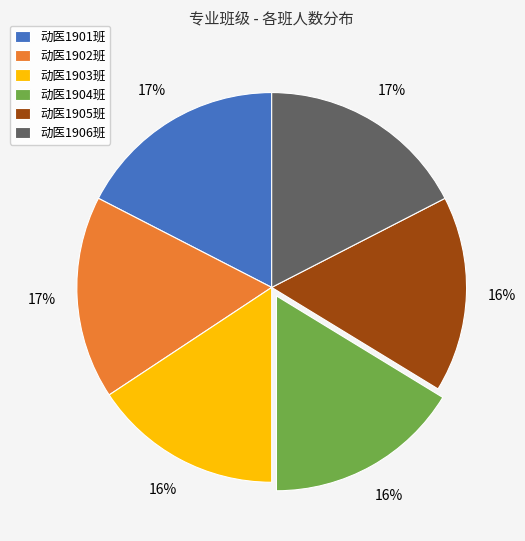

Is the sum of 动医1903班 and 动医1902班 greater than half?

No